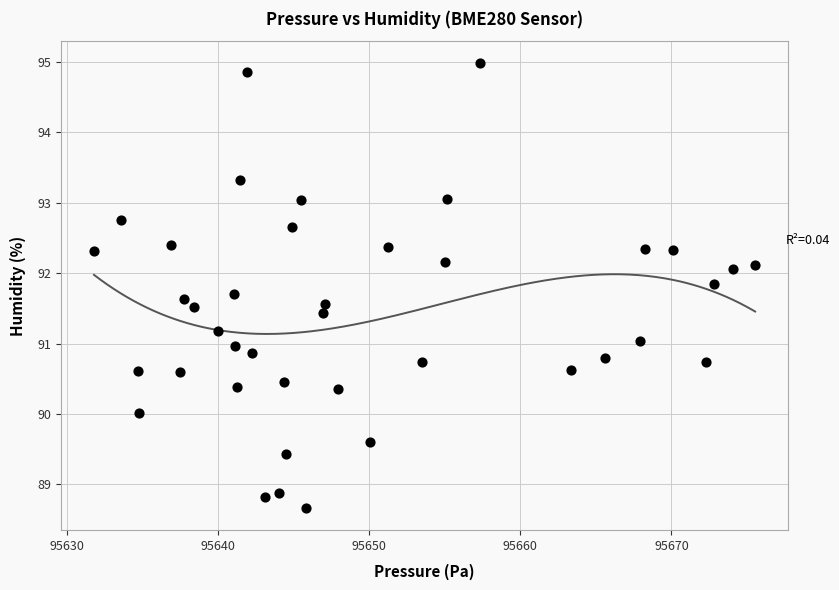

What is the range of X values (max minus min)?

43.7